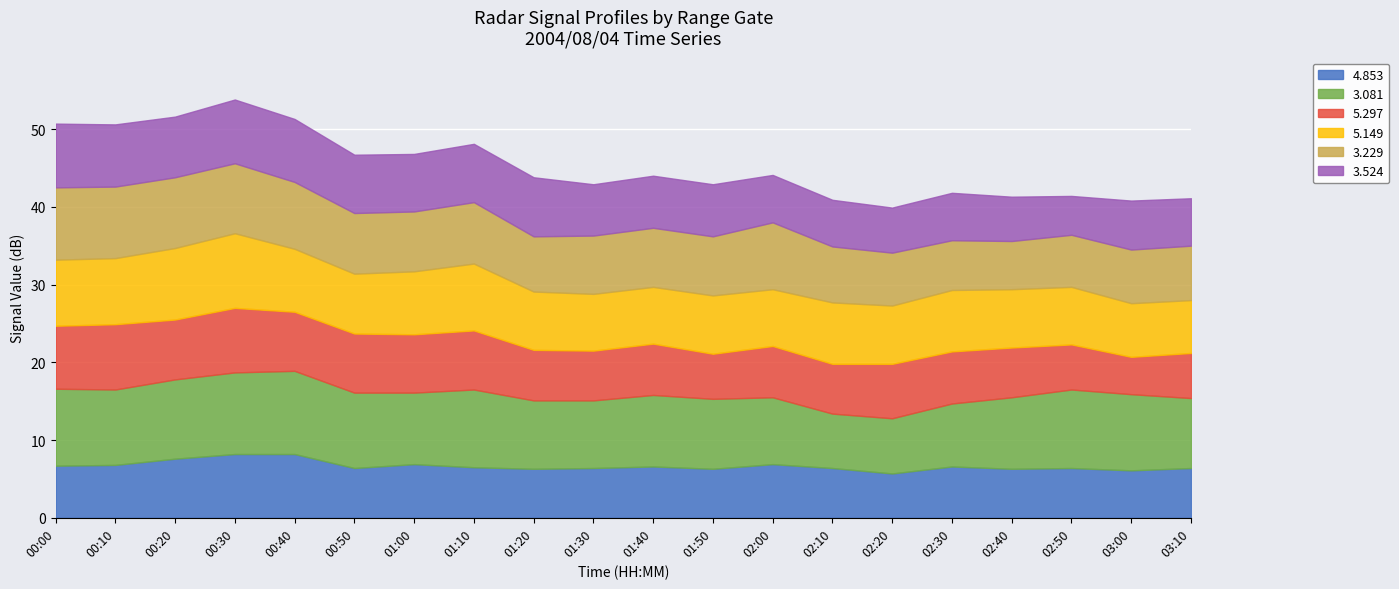

Which series changed the most between 01:30 and 02:00?

  3.229